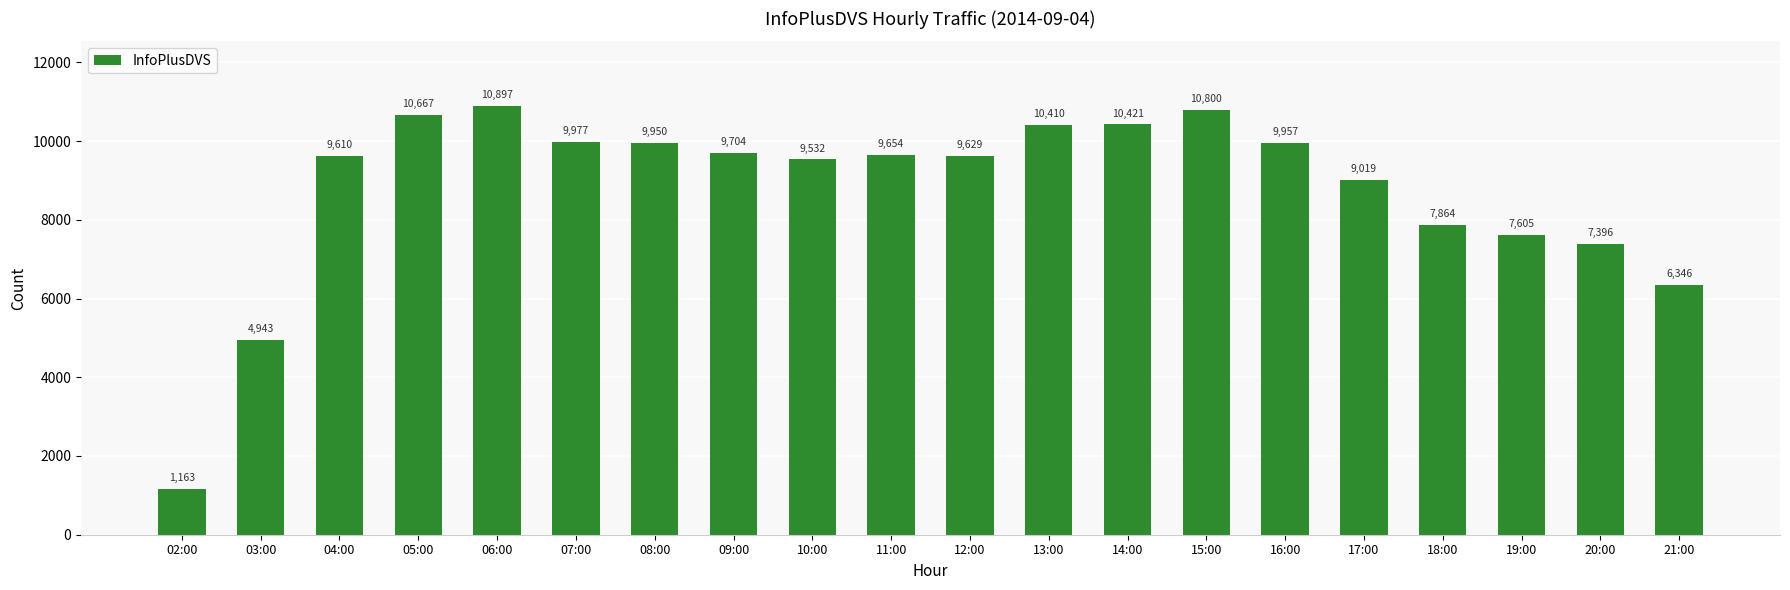

What is the label of the 6th bar from the left?

07:00